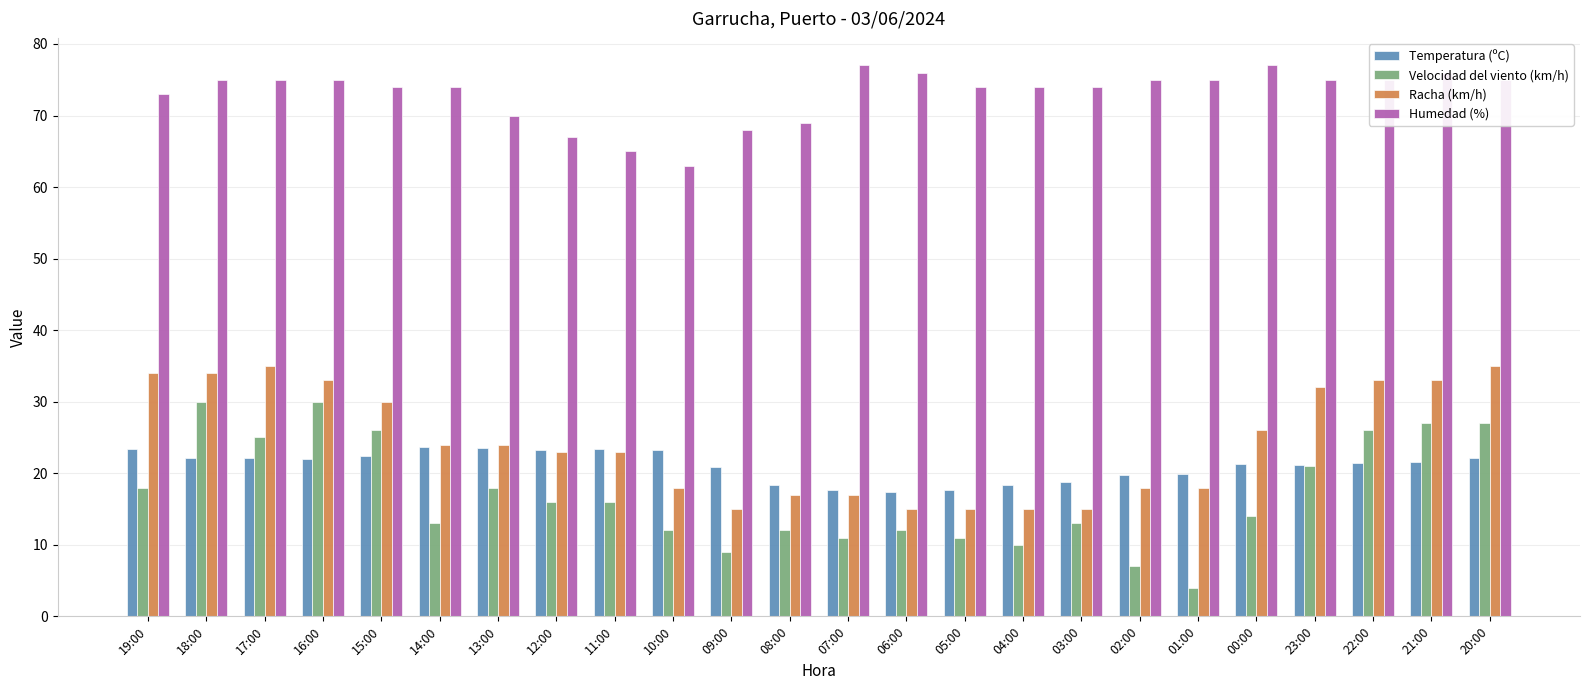

What is the difference between the maximum and second lowest values in the Humedad (%) series?

12.0